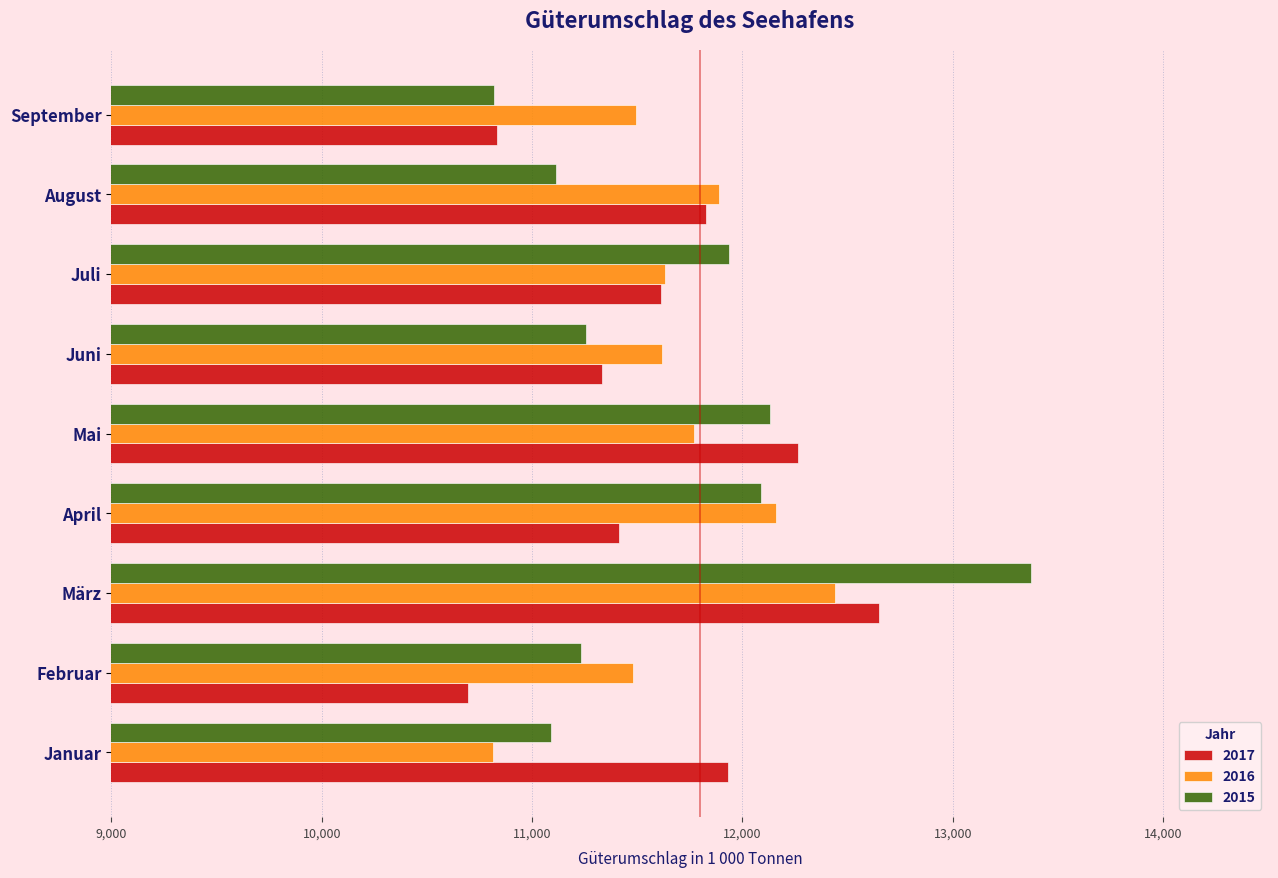

How many data points in 2015 are less than 11254?

4